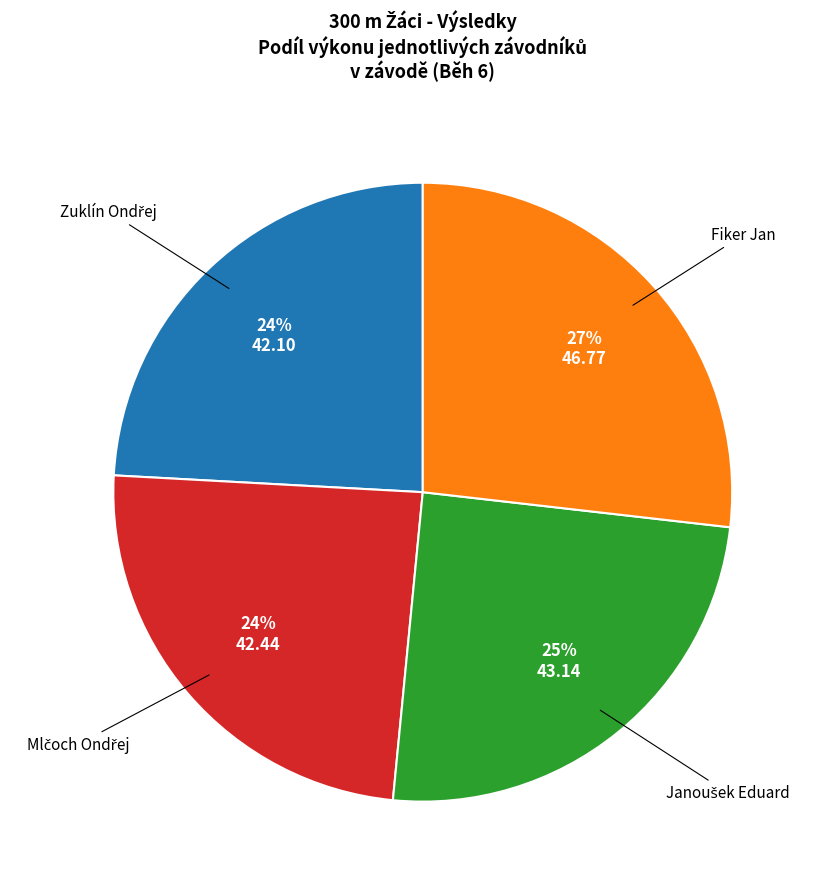

Is there a majority slice in this chart?

No